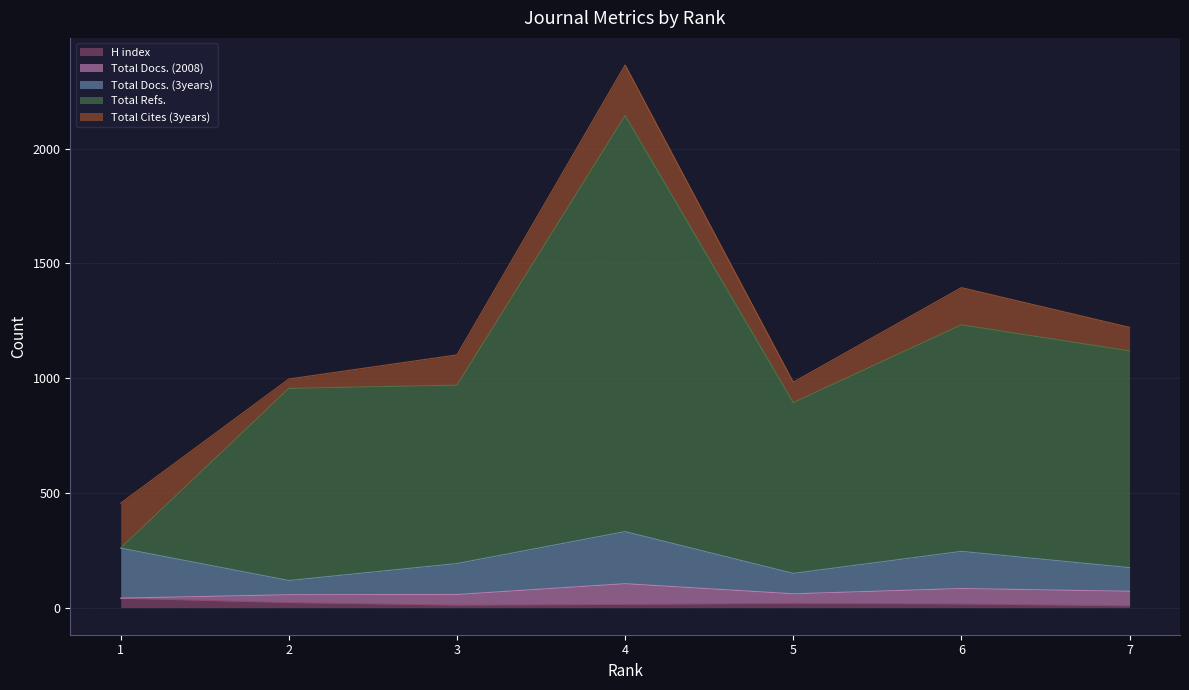

Rank the series at 4 from lowest to highest value.

H index, Total Docs. (2008), Total Cites (3years), Total Docs. (3years), Total Refs.